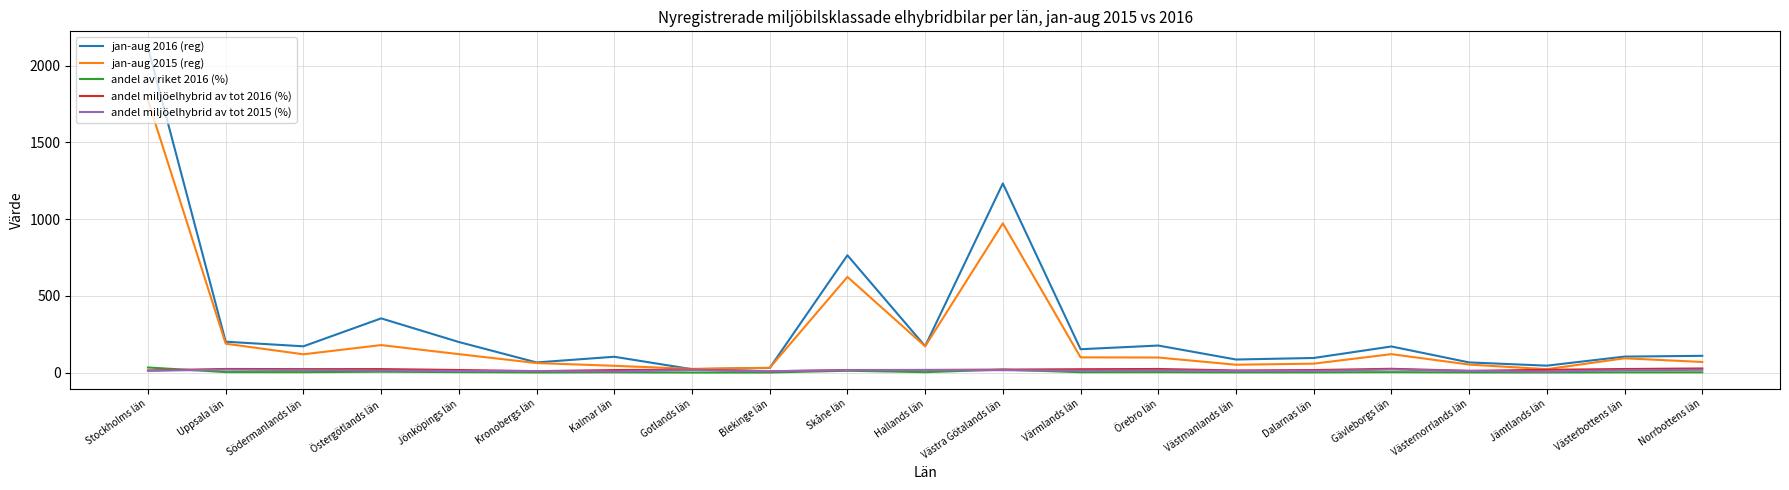

At which category is the sum across all series the highest?

Stockholms län